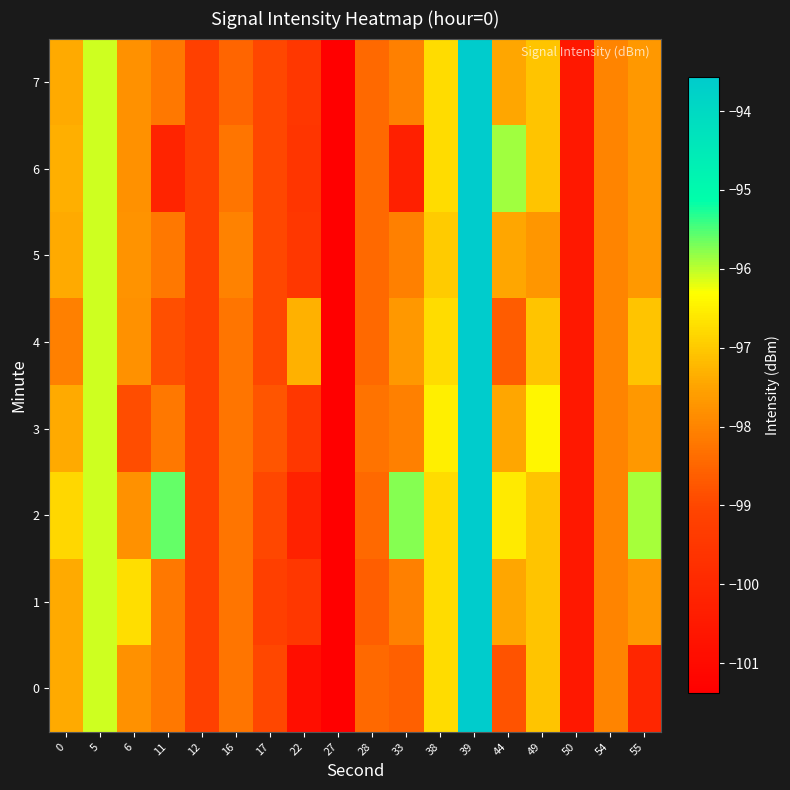

How many categories are shown in the chart?

18